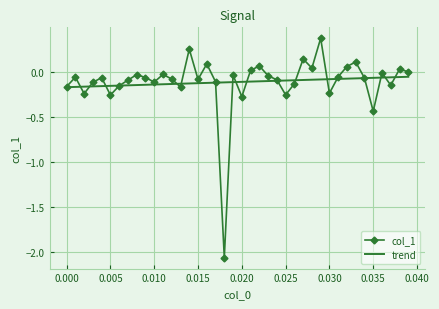

Which series has the largest range (max minus min)?

col_1